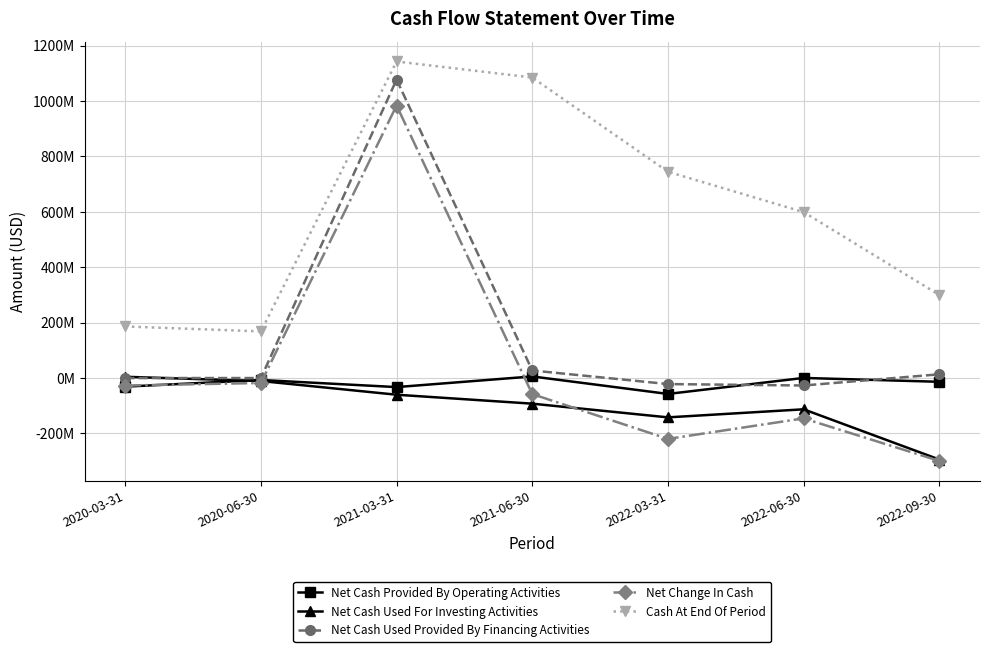

Is it true that Net Cash Provided By Operating Activities equals -18231260 at 2022-09-30?

False